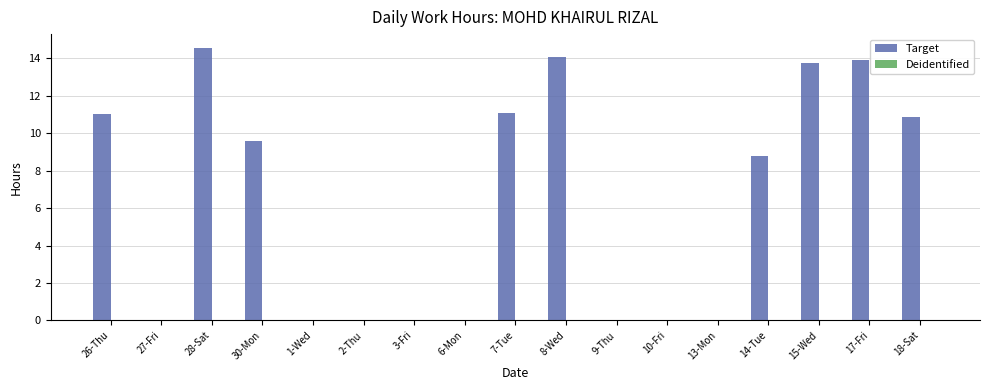

True or false: the data shows 10.9 at 18-Sat.

True